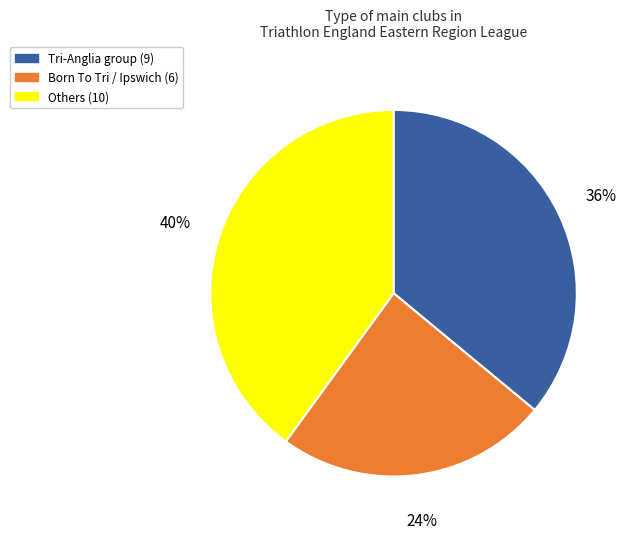

To the nearest percent, what is the difference between the largest and smallest slice percentages?

16%